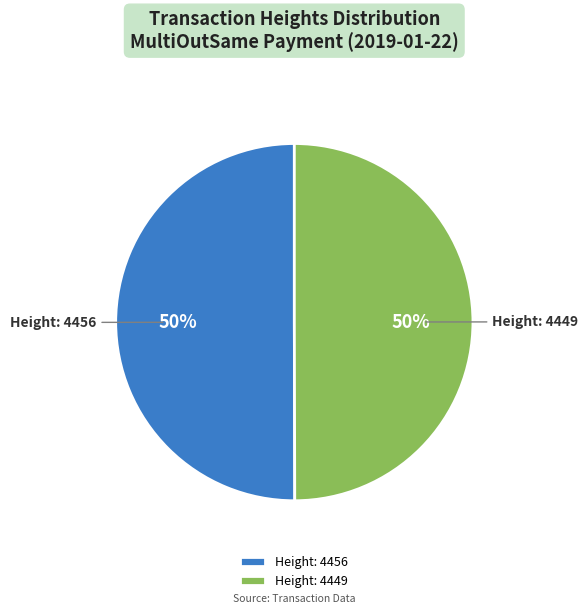

To the nearest percent, what is the average slice percentage?

50%